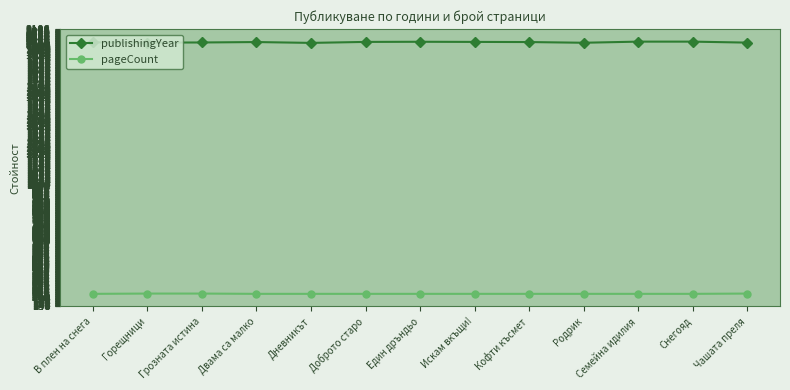

Rank the series at Чашата преля from lowest to highest value.

pageCount, publishingYear